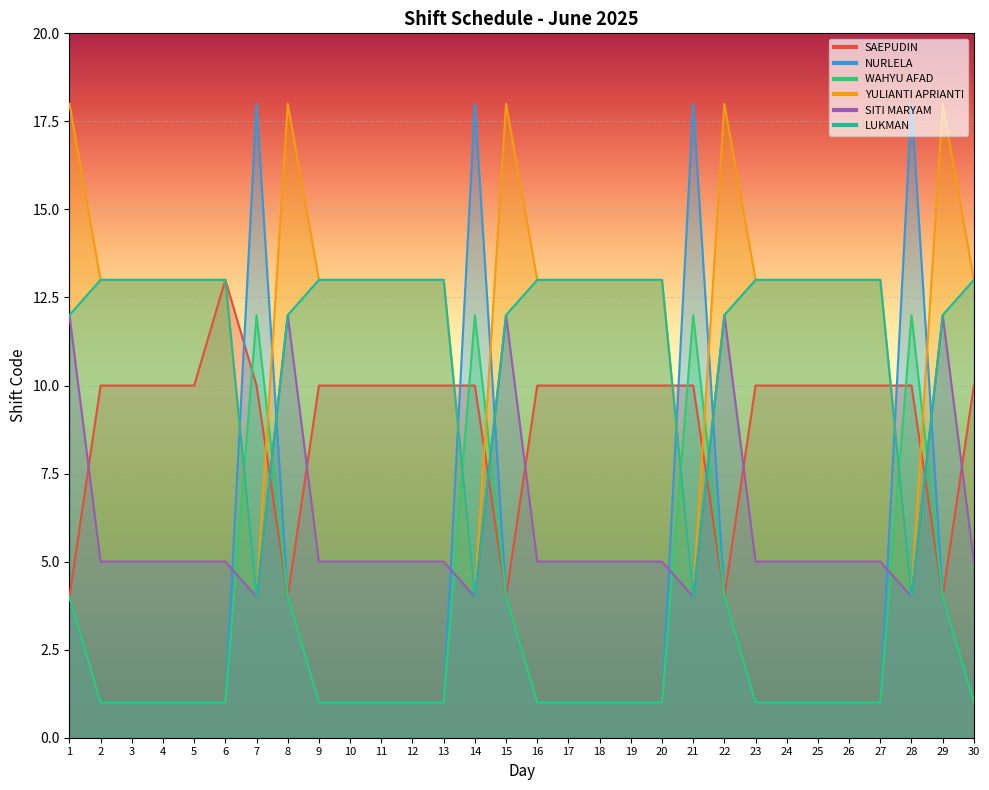

What is the minimum value shown in the chart?

1